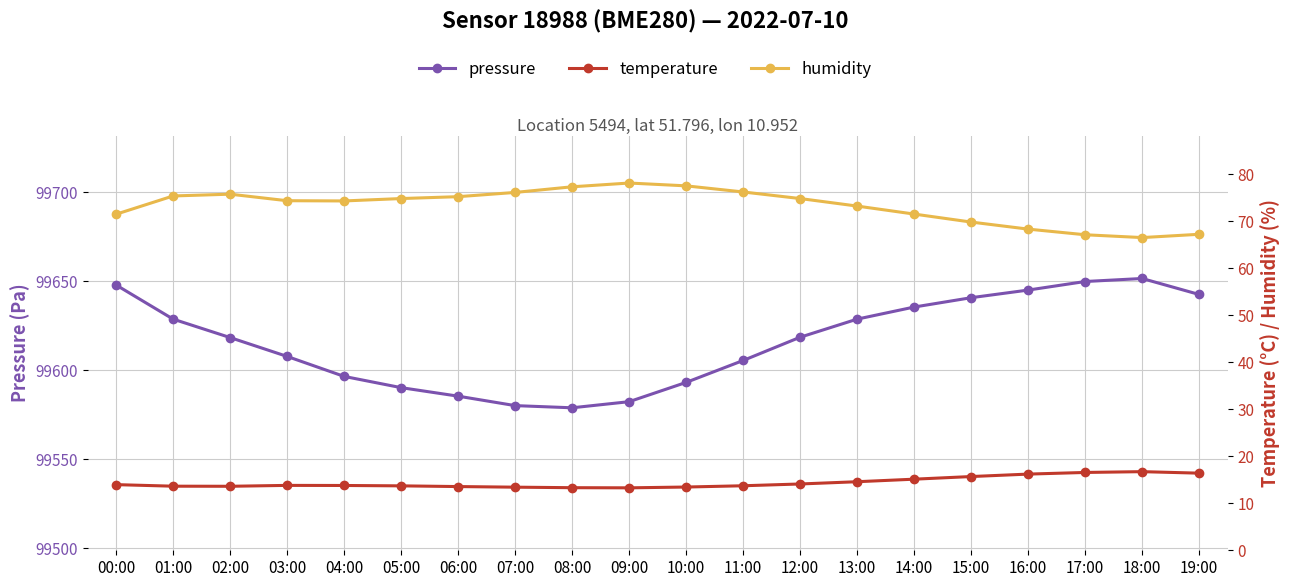

True or false: humidity has a value of 110.8 at 14:00.

False